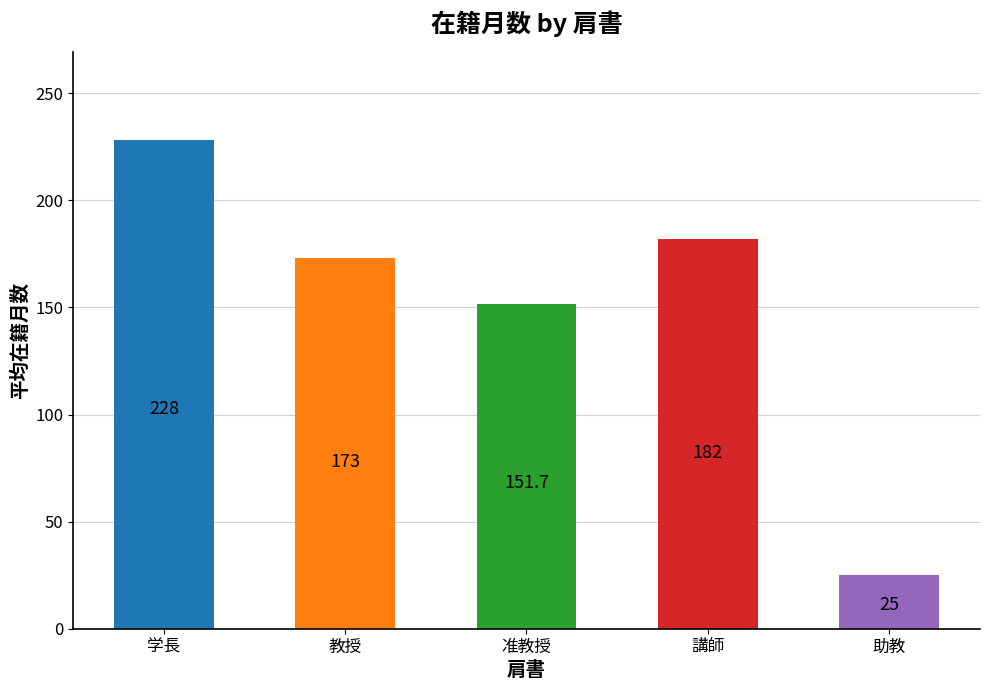

What is the greatest value displayed?

228.0